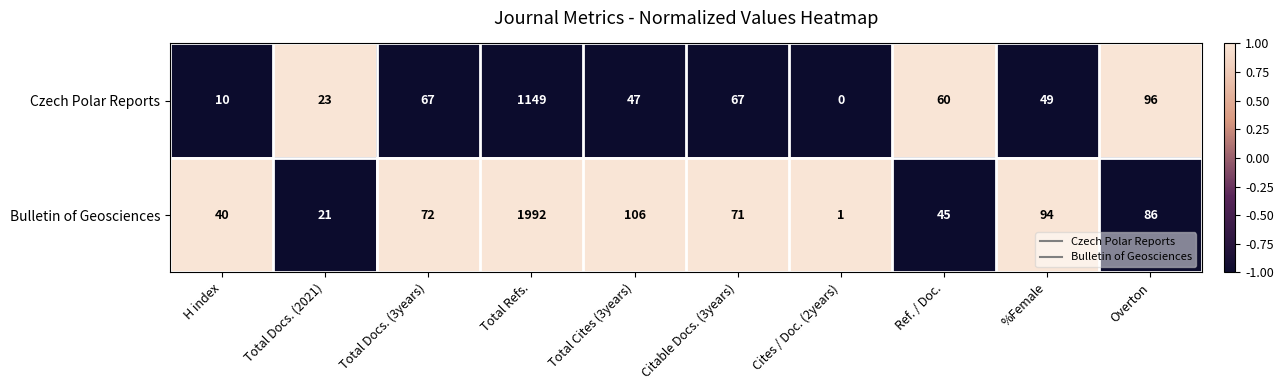

What is the difference between the highest and lowest values at H index?

30